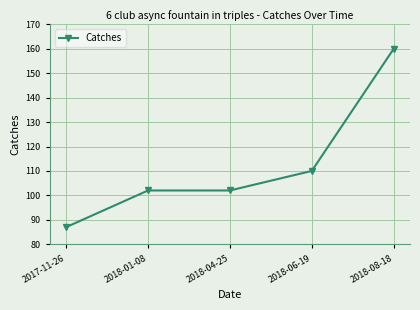

What value does the data have at 2018-01-08?

102